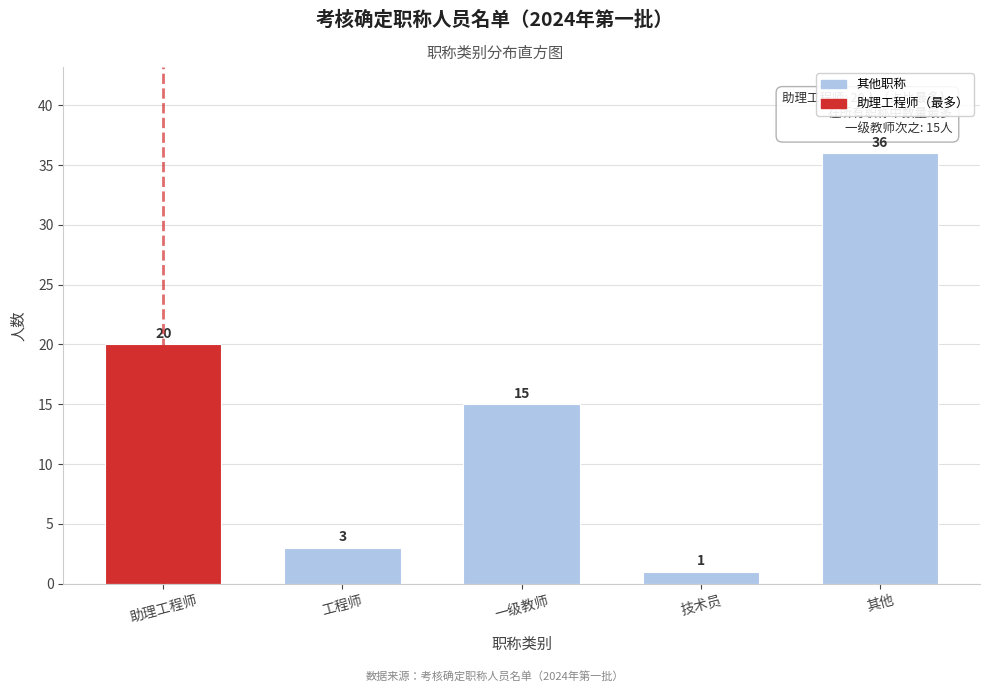

Reading right to left, transcribe all the data shown in this chart.

36	1	15	3	20